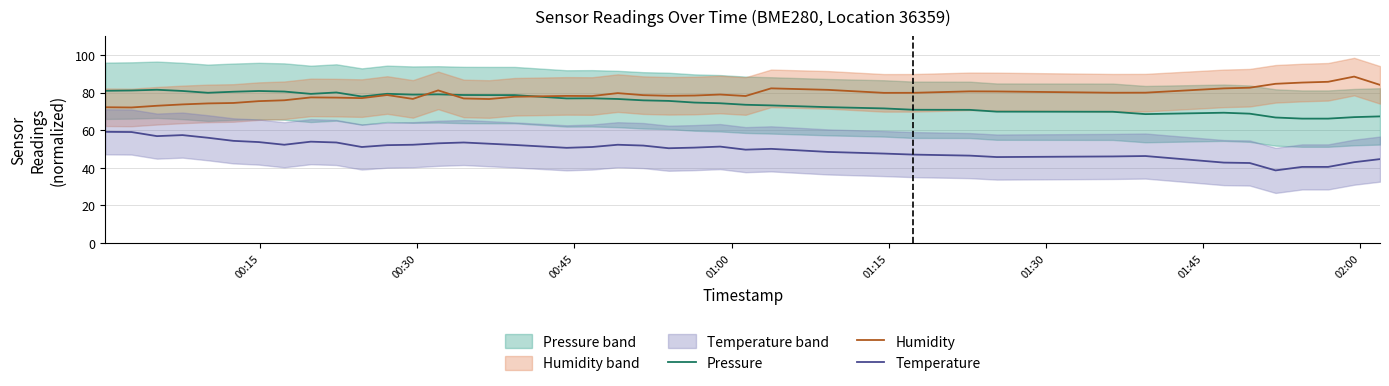

True or false: Pressure and Temperature intersect in this chart.

False